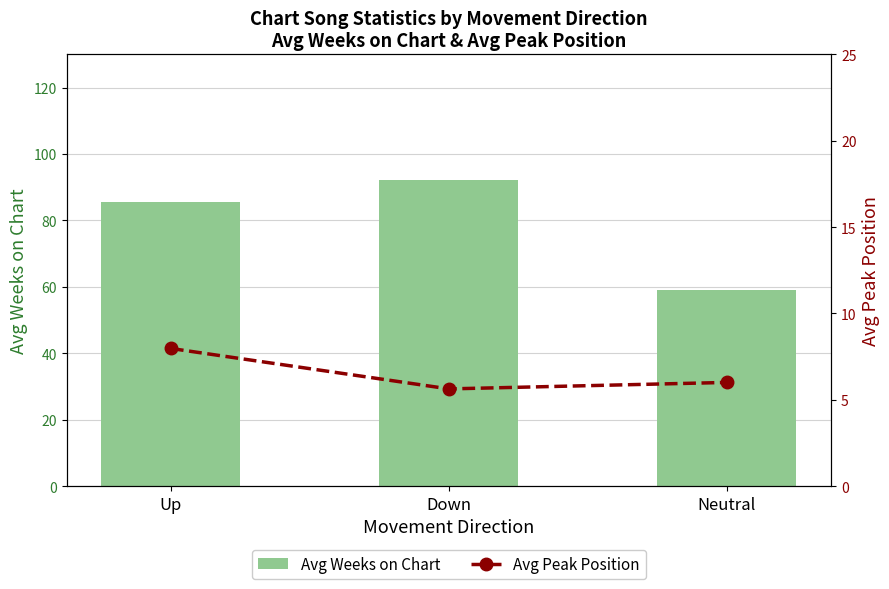

What is the spread (max minus min) of values at Down?

86.5